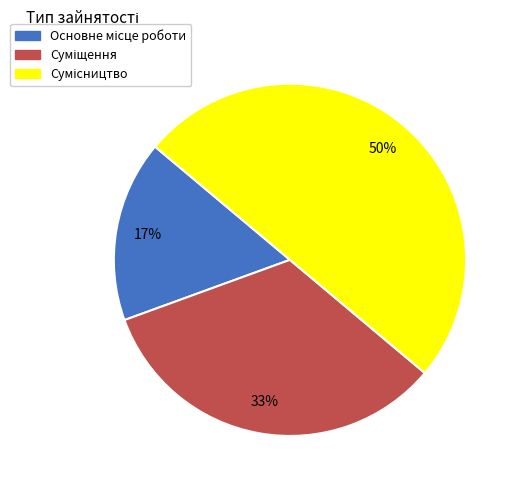

To the nearest percent, what is the difference between the largest and smallest slice percentages?

33%